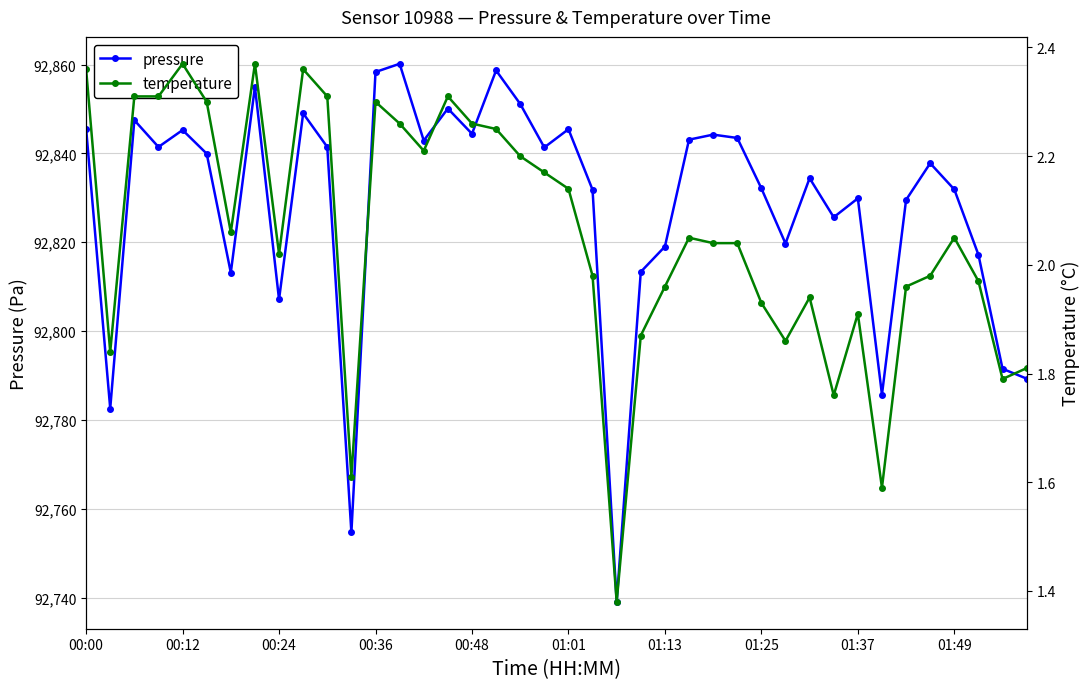

What is the total value across all series at 37?

92819.2